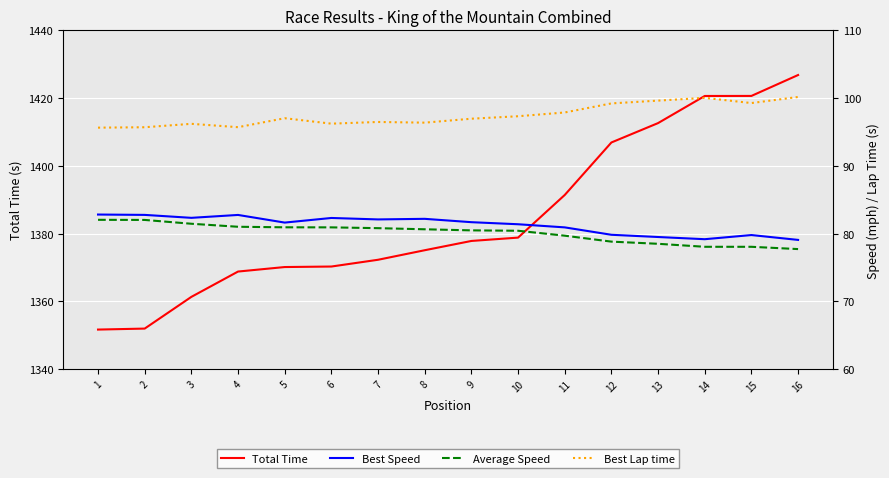

How many lines are shown in the chart?

4